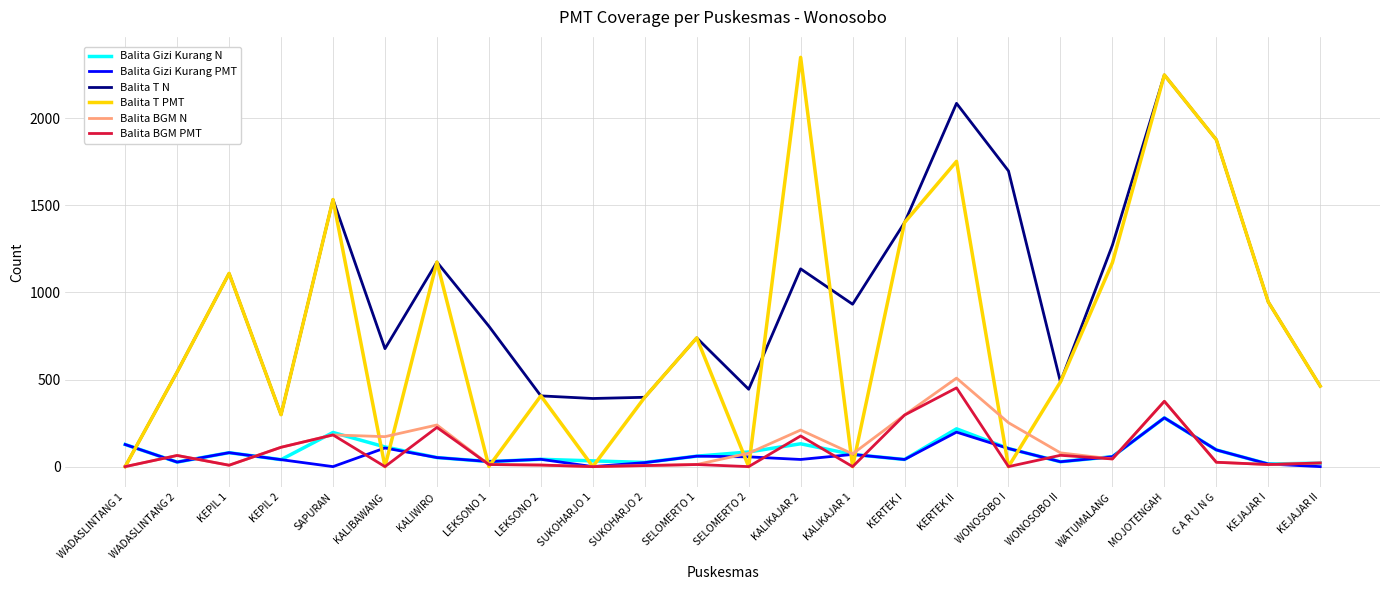

What is the maximum value shown in the chart?

2349